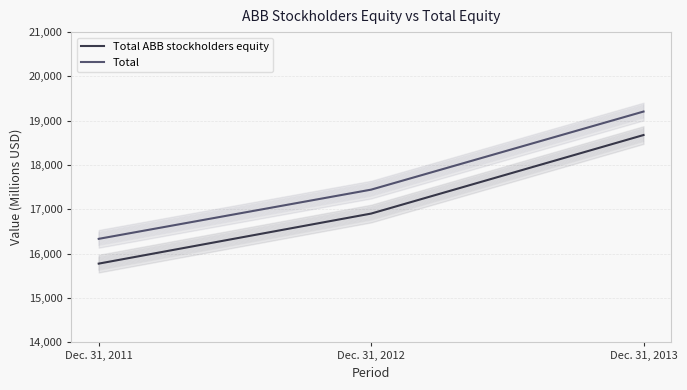

True or false: Total ABB stockholders equity has a value of 25105 at Dec. 31, 2013.

False